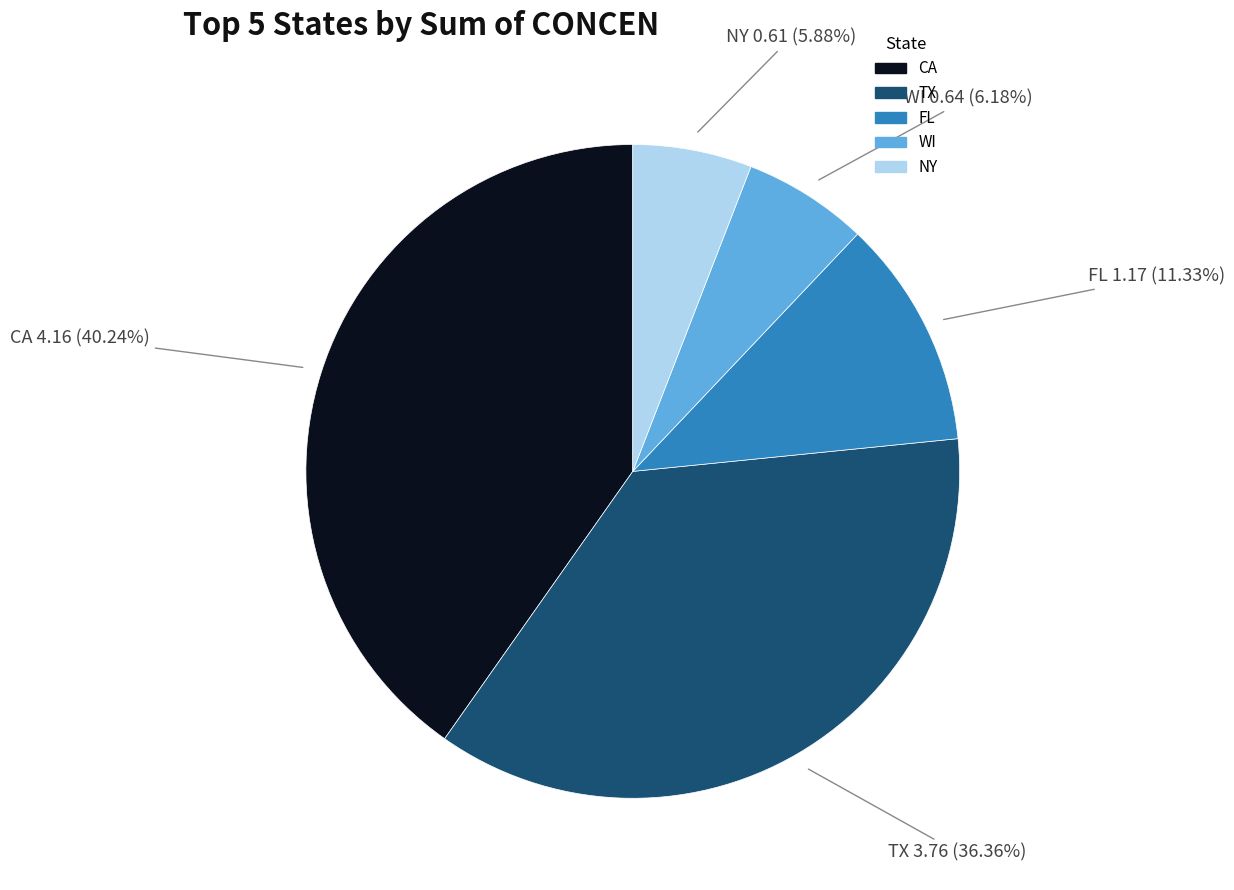

Which category has the biggest portion of the pie?

CA